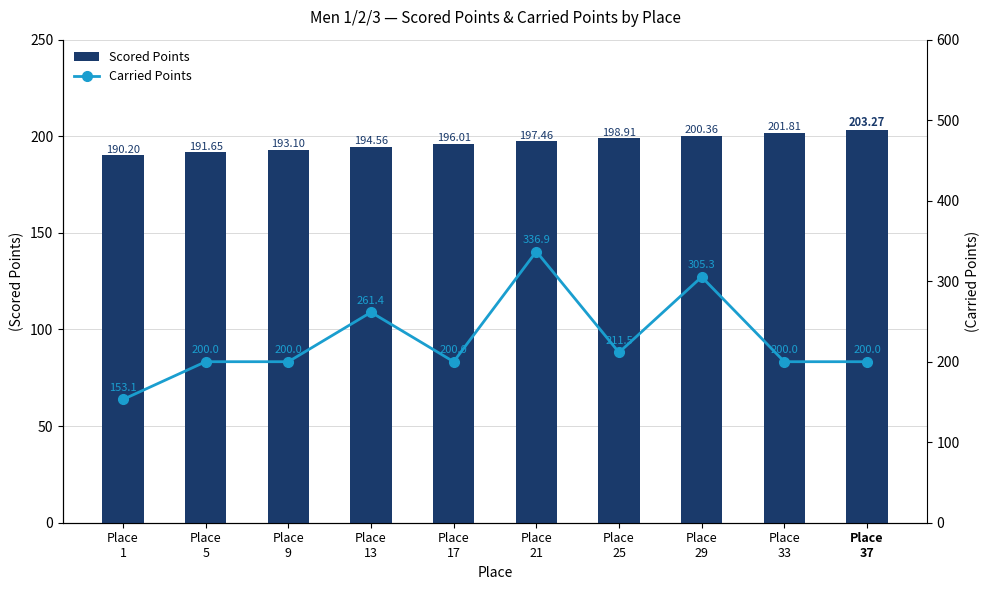

Is the value of Carried Points at Place
37 greater than the value of Scored Points at Place
37?

No